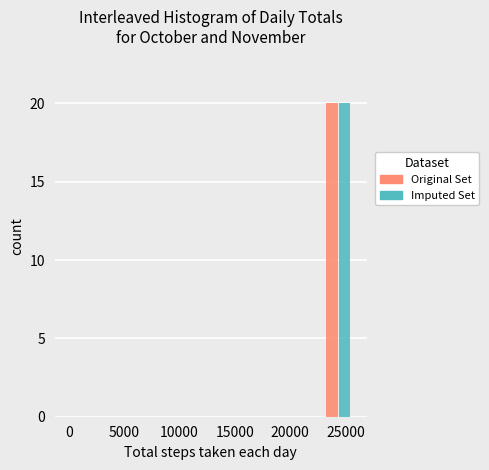

What is the height of the Imputed Set bar covering 23000 to 25500 on the x-axis? Neither the bar edges nor the heights are printed on the chart, so give them approximately, as read against the axes.

20